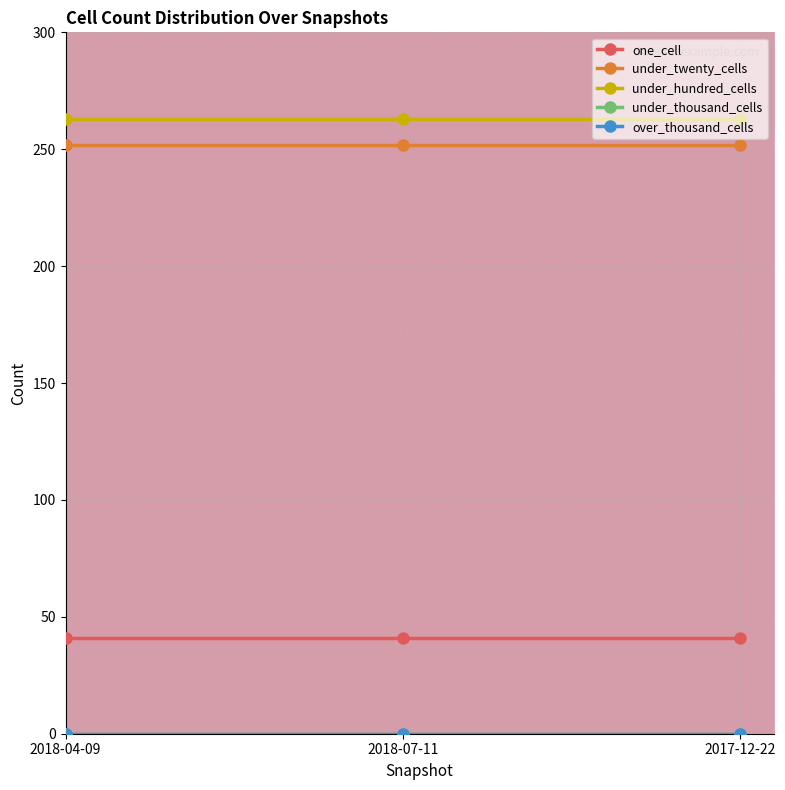

What is the value of the one_cell point at the 3rd from the left?

41